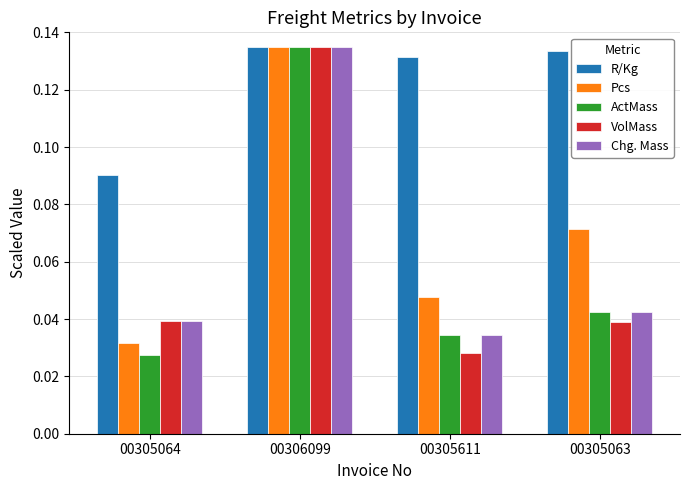

At how many categories does at least one series exceed 0?

4